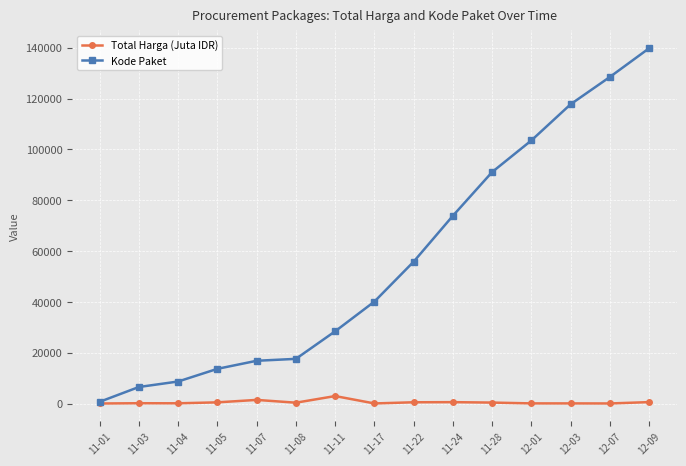

Between 11-08 and 11-17, which series saw the biggest shift?

Kode Paket